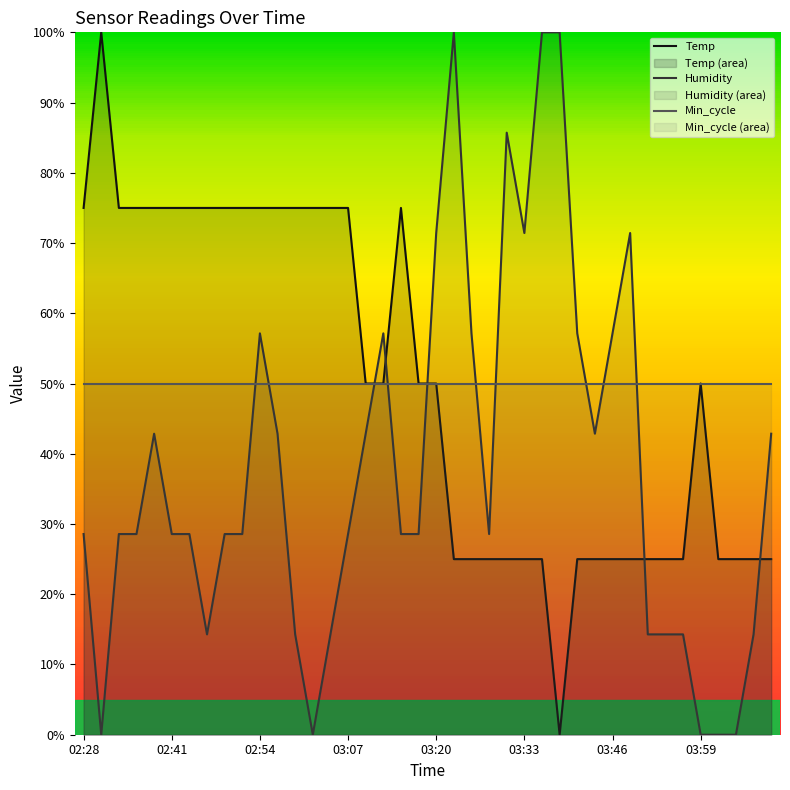

How many lines are shown in the chart?

3